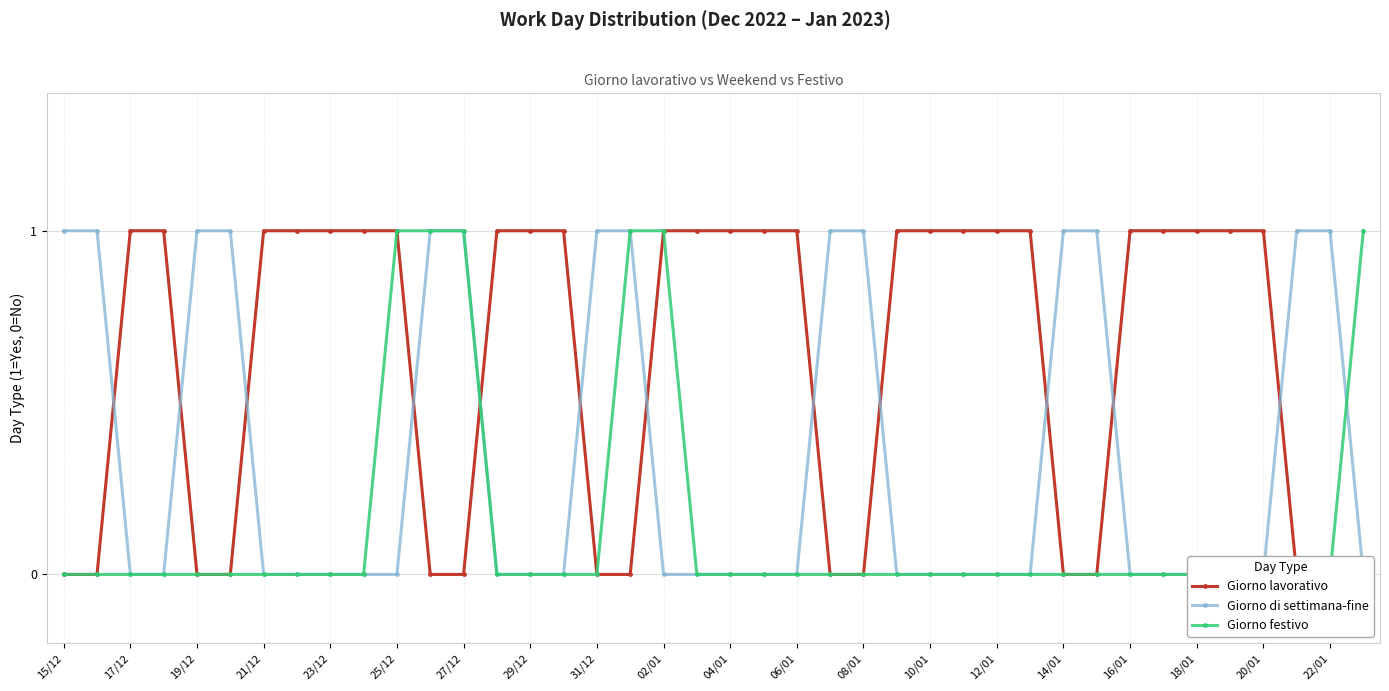

What is the sum of all Giorno festivo values?

6